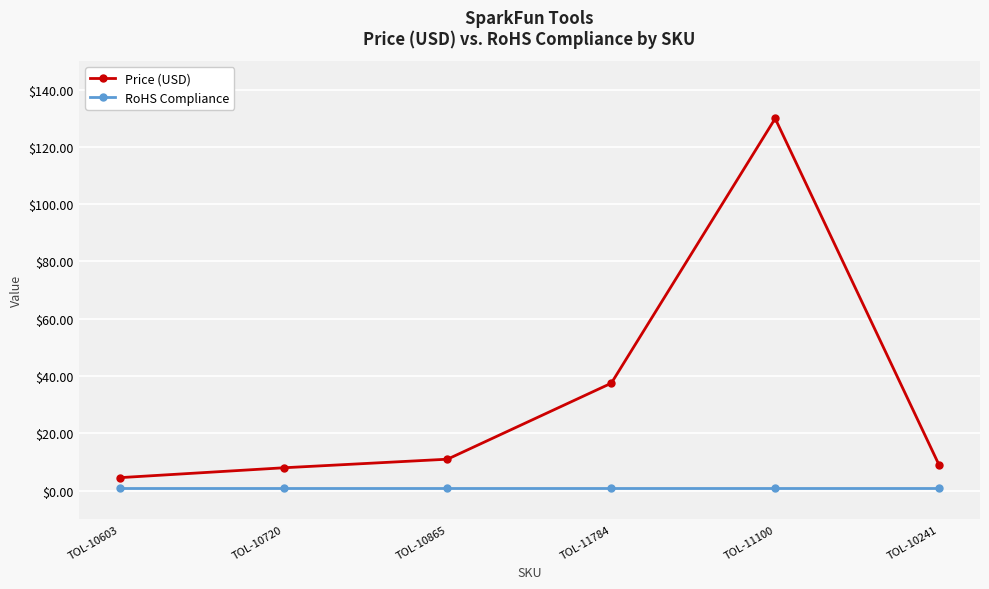

What is the sum of all RoHS Compliance values?

6.0